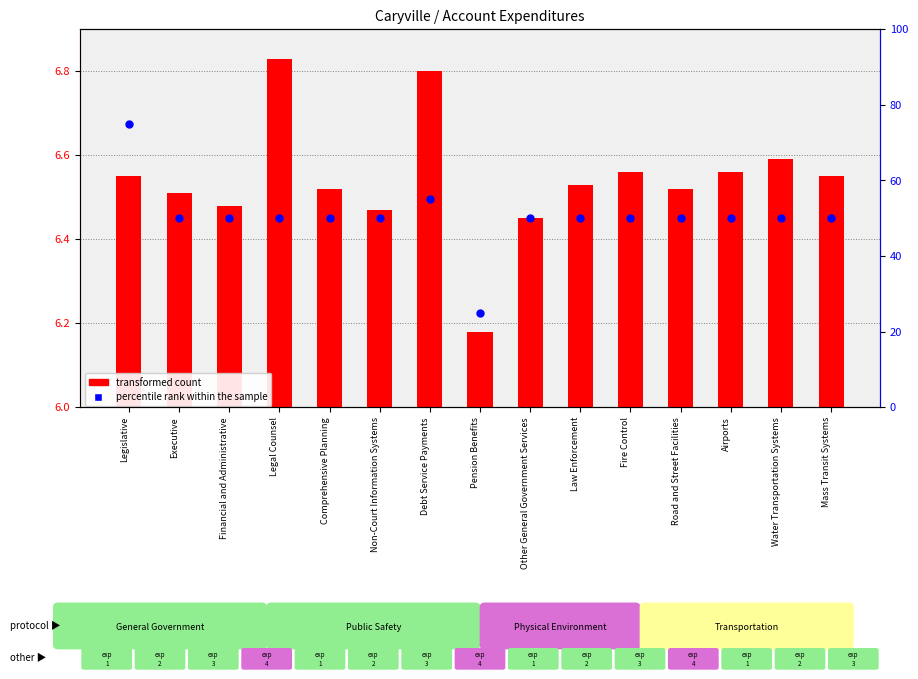

Which series contains the highest Y value?

percentile rank within the sample